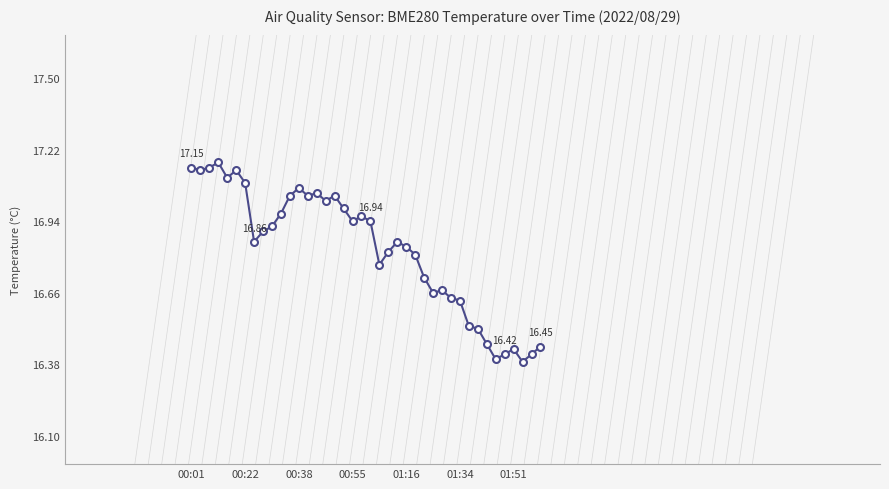

True or false: there are more than 2 points higher than both neighbors.

True